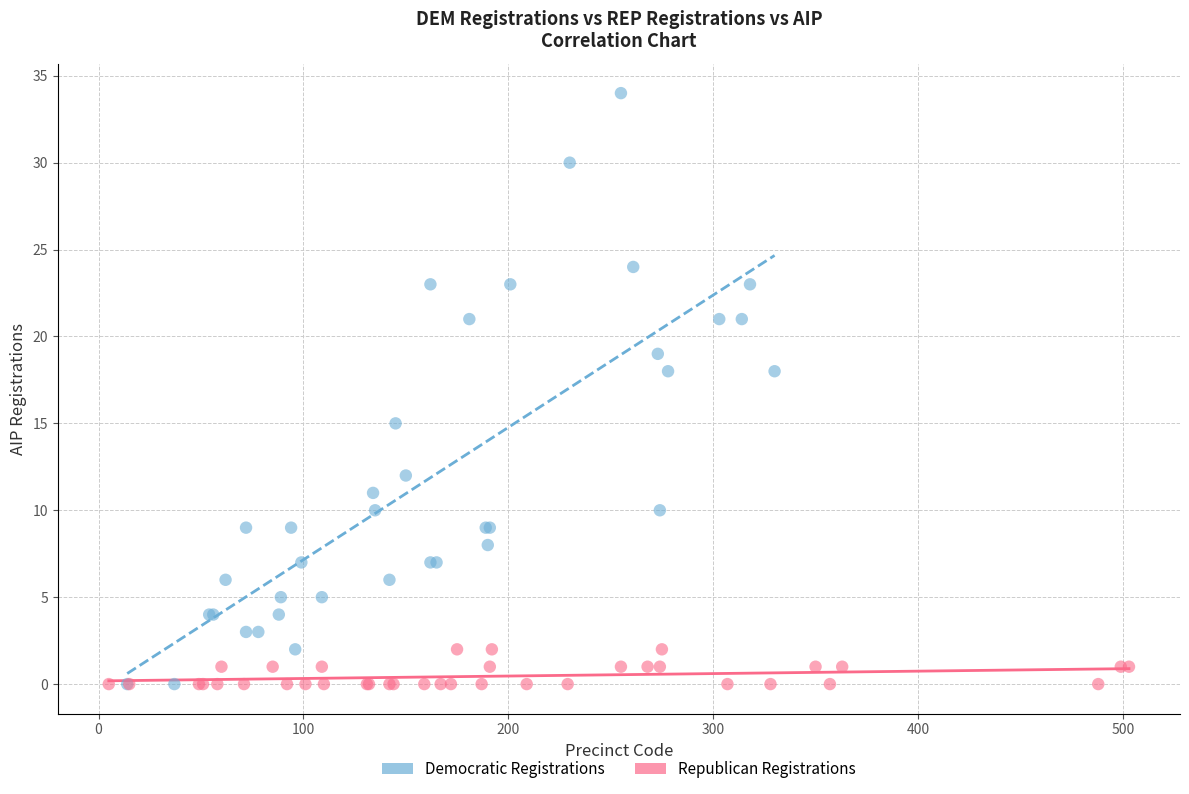

Which series has the largest Y range (max minus min)?

Democratic Registrations